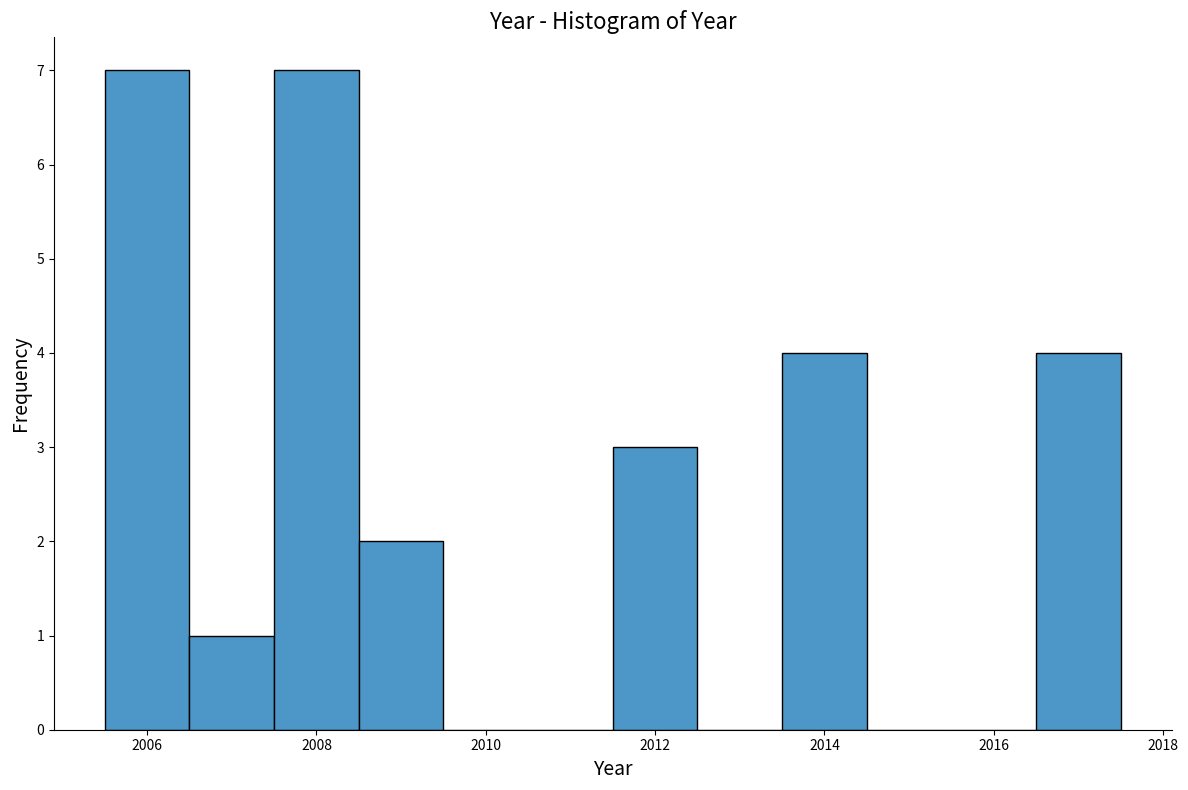

Reading left to right, list every bar in this chart as the range it spans on the x-axis followed by its height. Neither the bar edges nor the heights are printed on the chart, so give them approximately, as read against the axes.

2005.5 to 2006.5: 7
2006.5 to 2007.5: 1
2007.5 to 2008.5: 7
2008.5 to 2009.5: 2
2009.5 to 2010.5: 0
2010.5 to 2011.5: 0
2011.5 to 2012.5: 3
2012.5 to 2013.5: 0
2013.5 to 2014.5: 4
2014.5 to 2015.5: 0
2015.5 to 2016.5: 0
2016.5 to 2017.5: 4